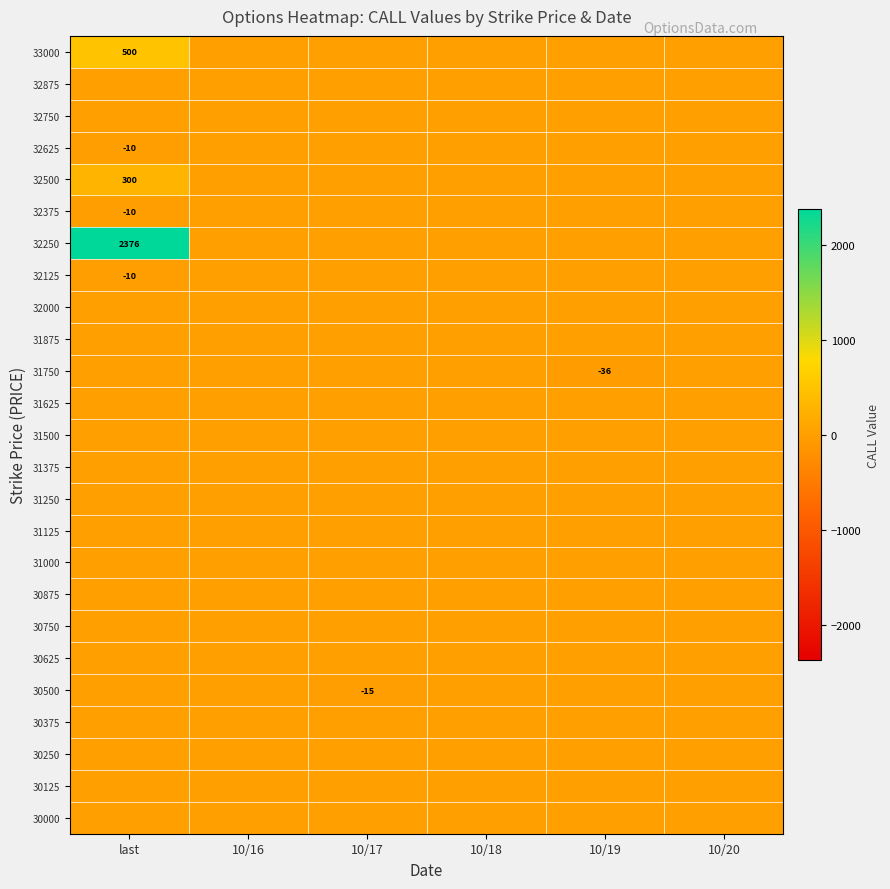

At which label does 32875 reach its peak?

last